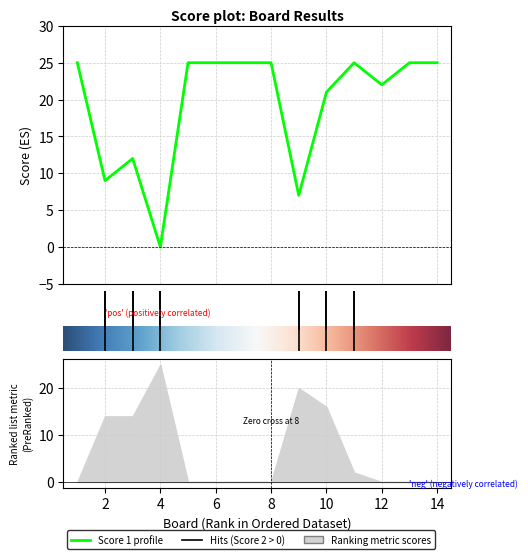

How many interior local peaks (higher than both neighbors) does the data have?

2